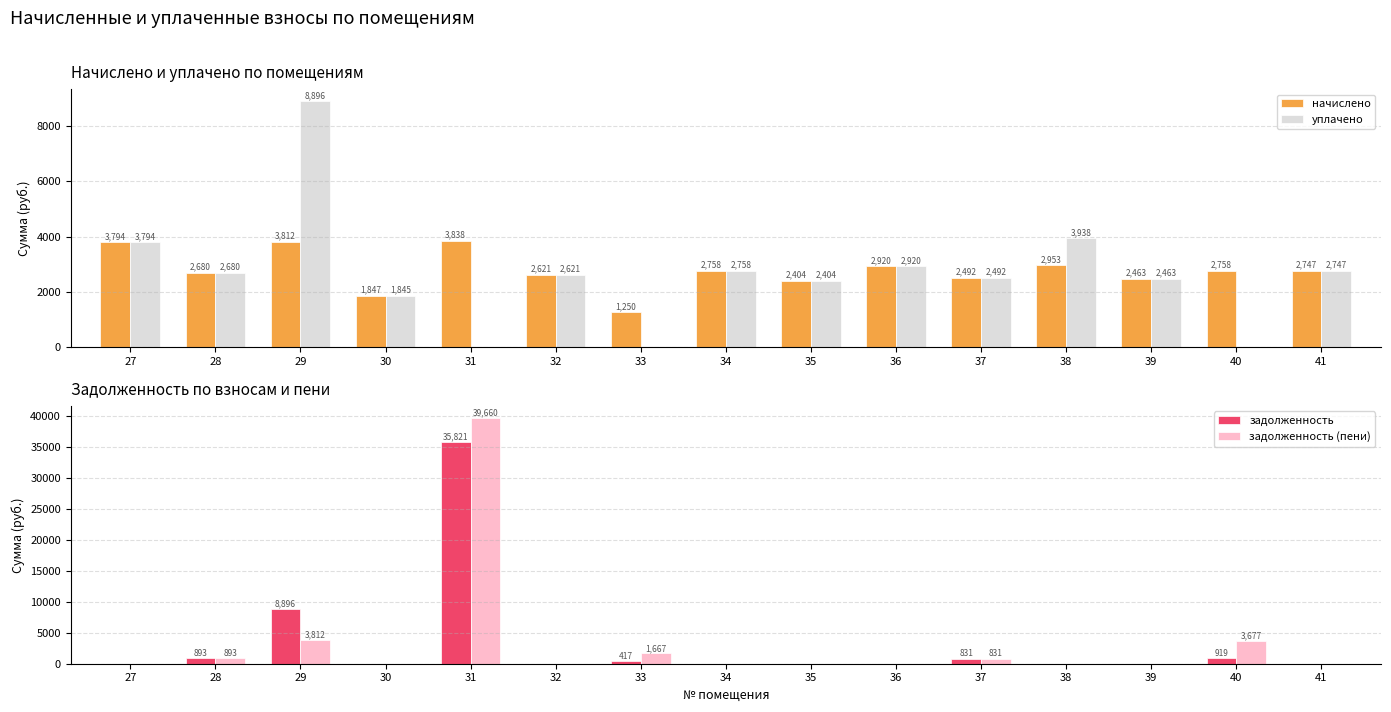

Are the bars grouped side by side (vs. stacked)?

Yes